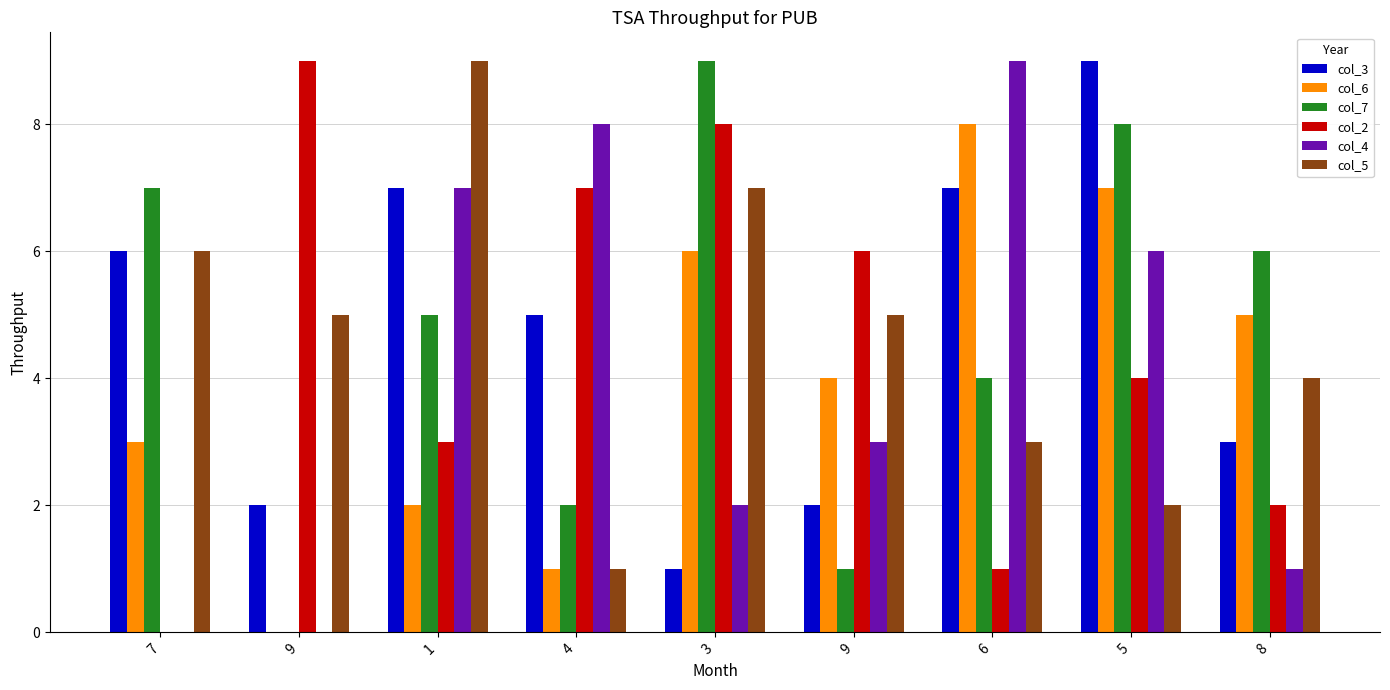

Reading left to right, list all the values displayed in this chart.

col_3: 7=6	9=2	1=7	4=5	3=1	9=2	6=7	5=9	8=3
col_6: 7=3	9=0	1=2	4=1	3=6	9=4	6=8	5=7	8=5
col_7: 7=7	9=0	1=5	4=2	3=9	9=1	6=4	5=8	8=6
col_2: 7=0	9=9	1=3	4=7	3=8	9=6	6=1	5=4	8=2
col_4: 7=0	9=0	1=7	4=8	3=2	9=3	6=9	5=6	8=1
col_5: 7=6	9=5	1=9	4=1	3=7	9=5	6=3	5=2	8=4